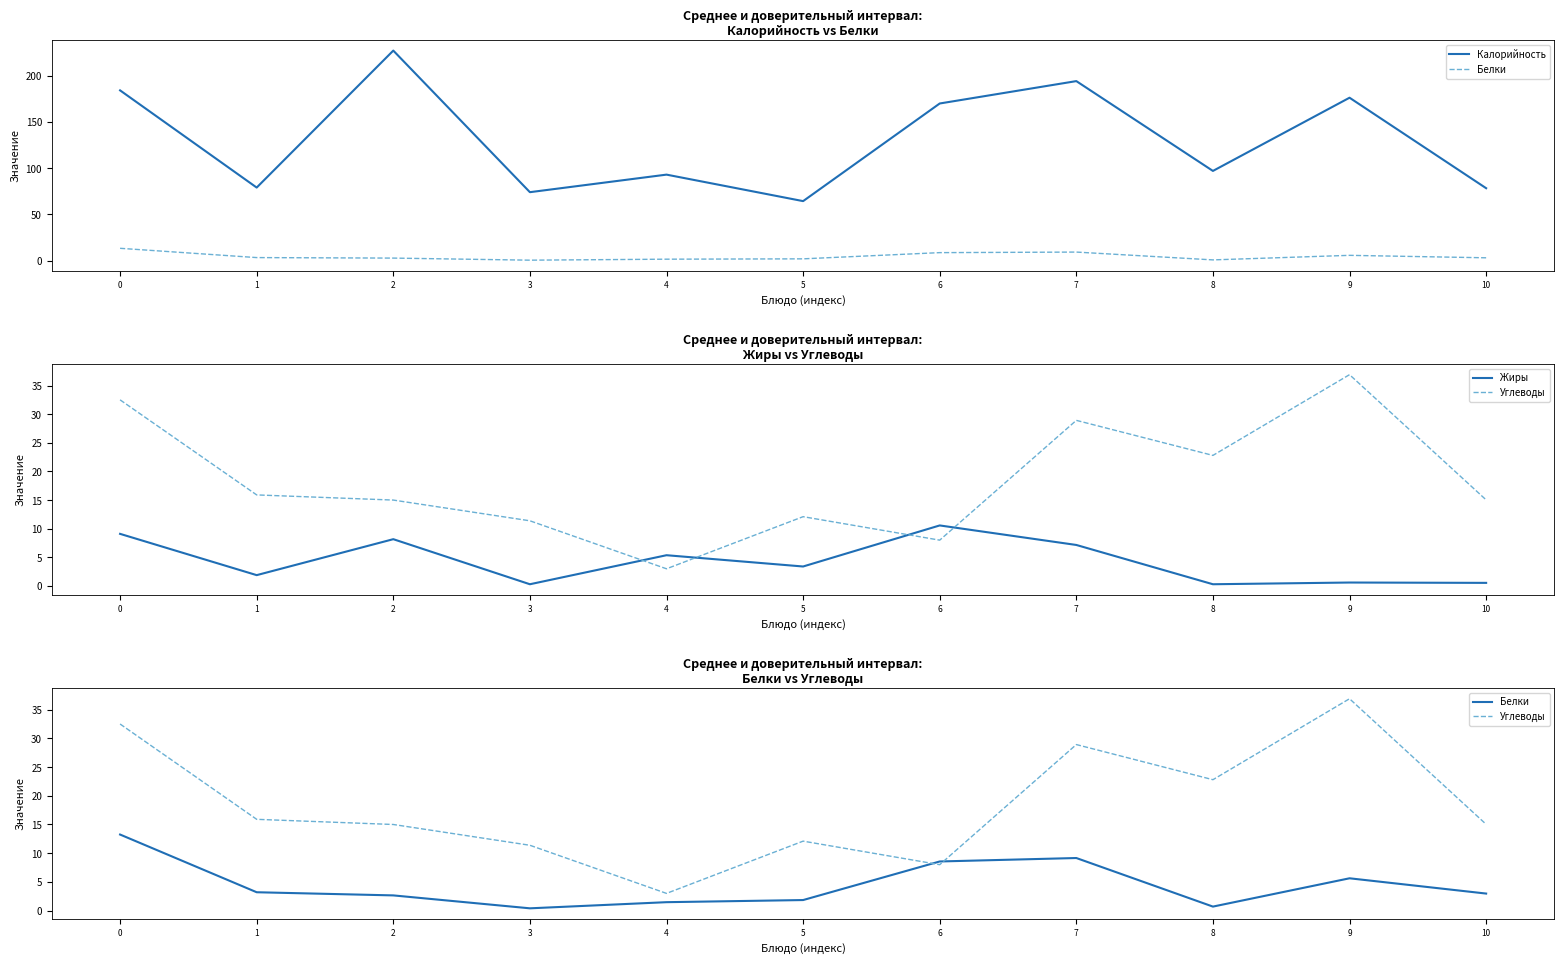

True or false: Жиры and Калорийность cross at least once.

False